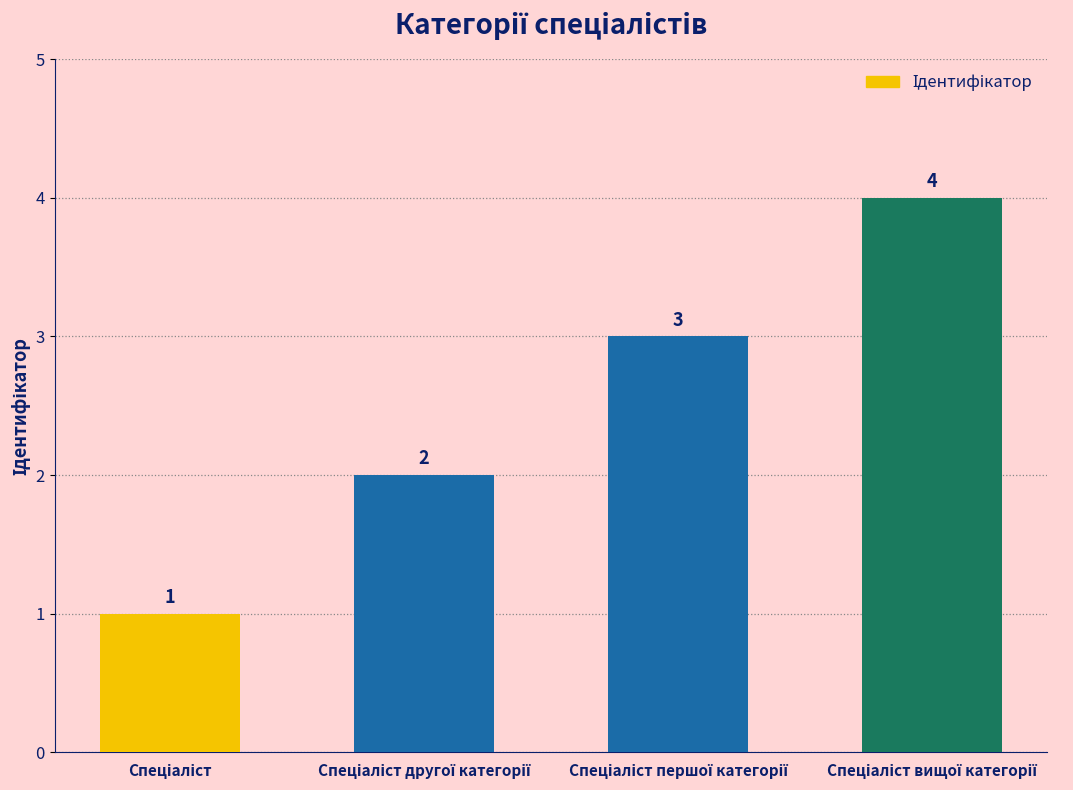

How many bars are there in total?

4